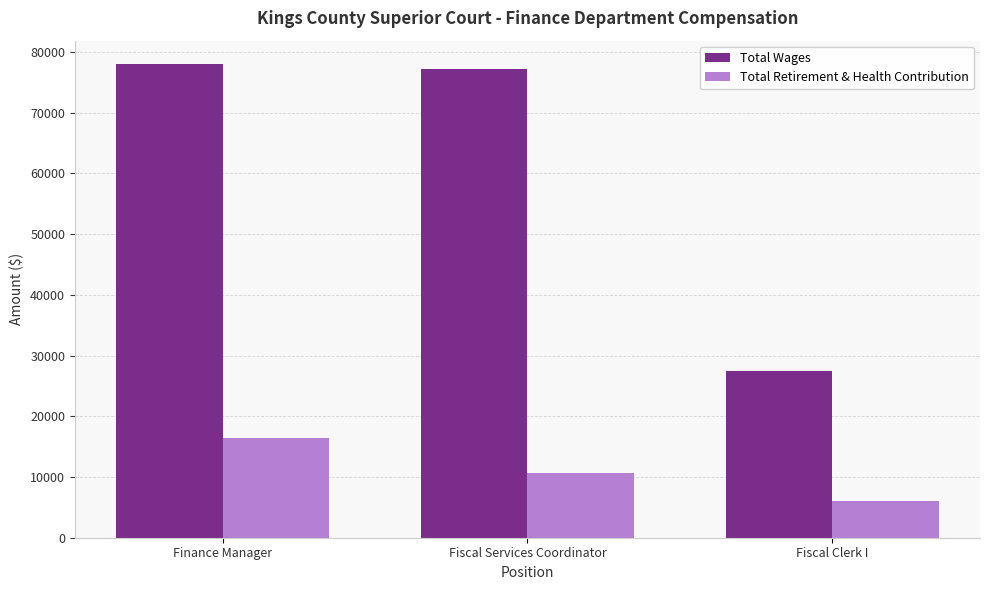

What is the approximate value of Total Wages at Fiscal Clerk I, to the nearest 100?

27400